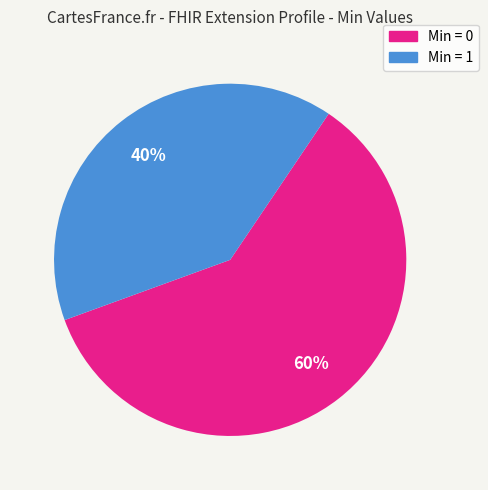

Is there any slice that represents more than half of the pie?

Yes